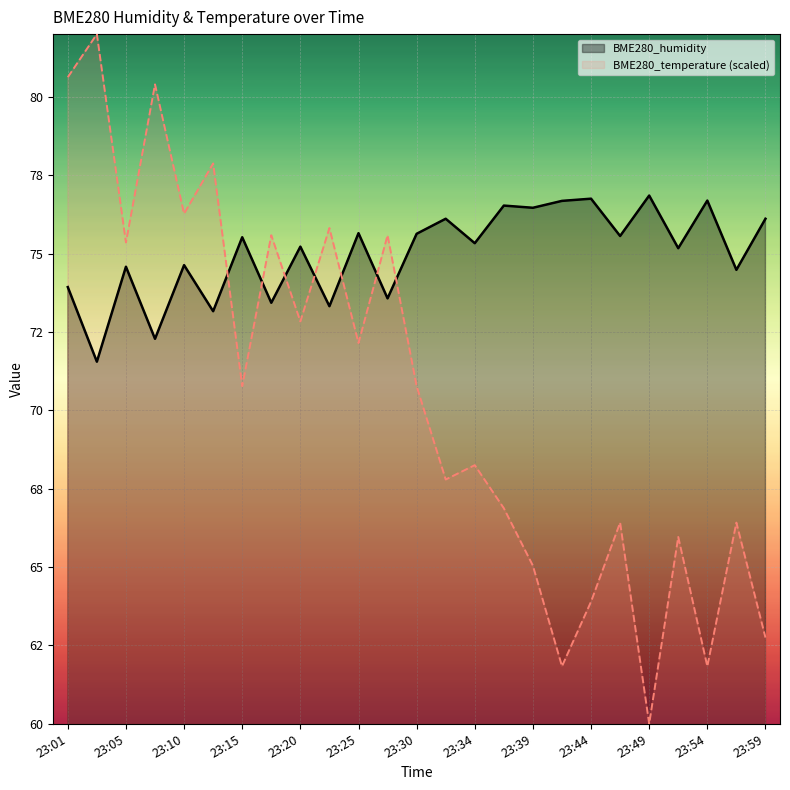

At which category is the sum across all series the highest?

23:01